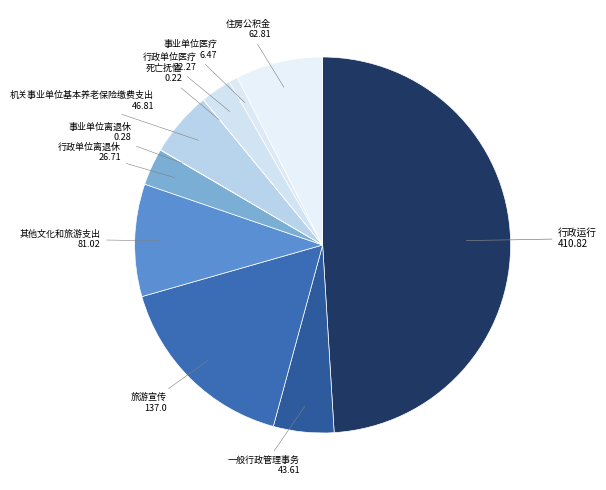

Is it true that 行政单位医疗 is 3% of the pie?

True